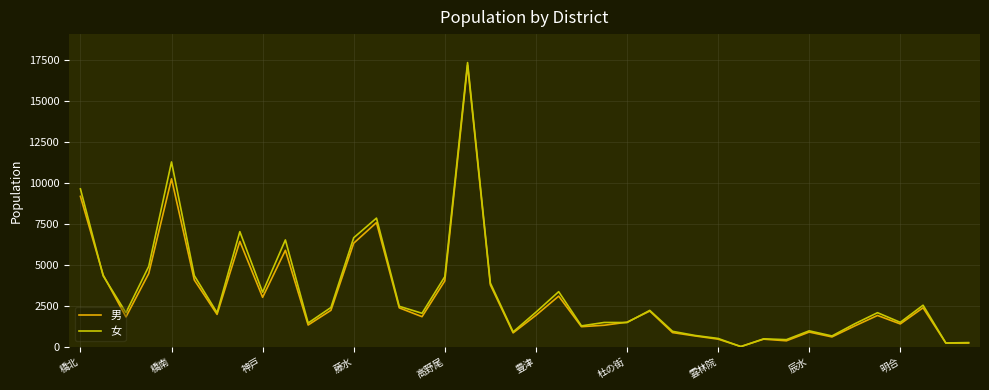

What is the maximum value shown in the chart?

17319